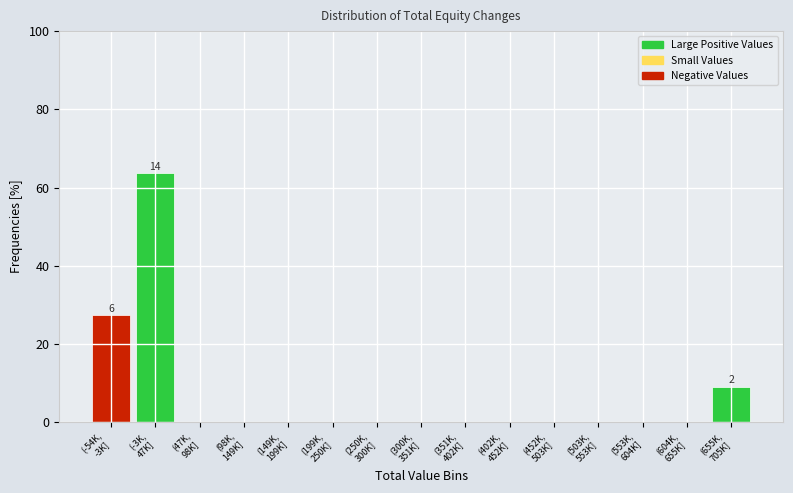

What is the greatest value displayed?

63.6